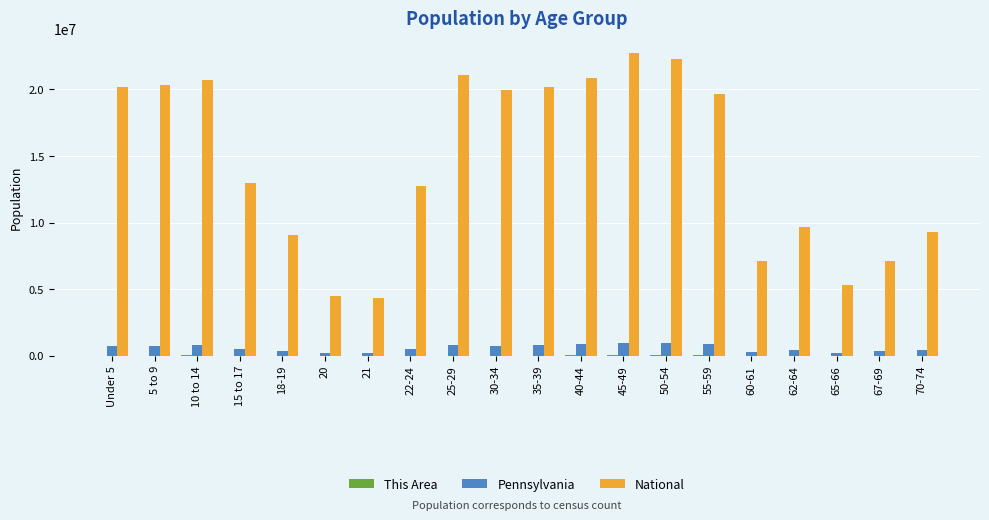

Where is National nearest to the value 13531442?

15 to 17